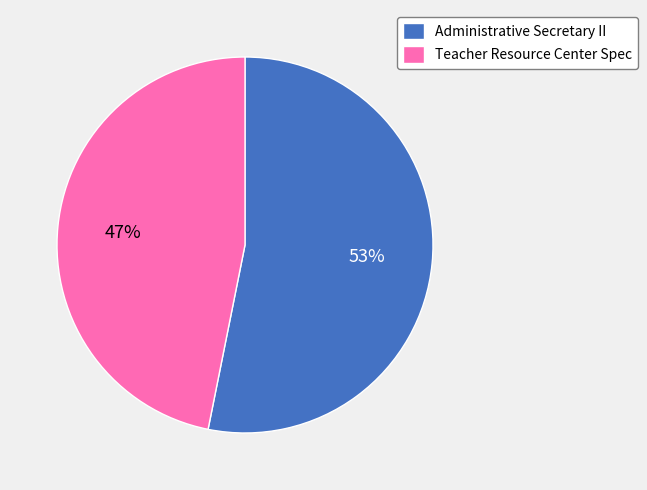

What is the smallest slice in the pie chart?

Teacher Resource Center Spec